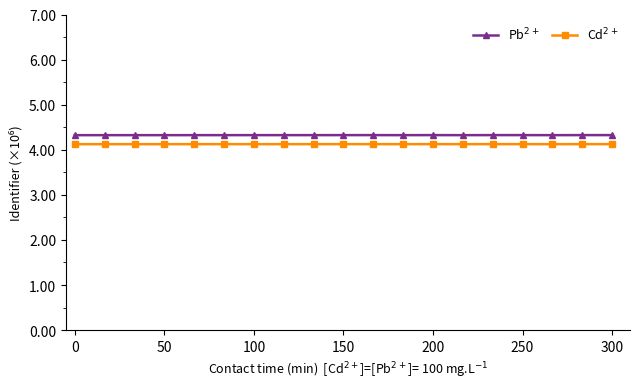

How many lines are shown in the chart?

2